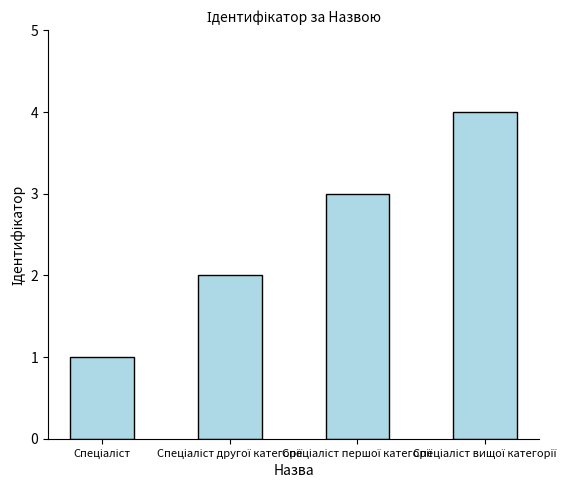

What is the sum of all values?

10